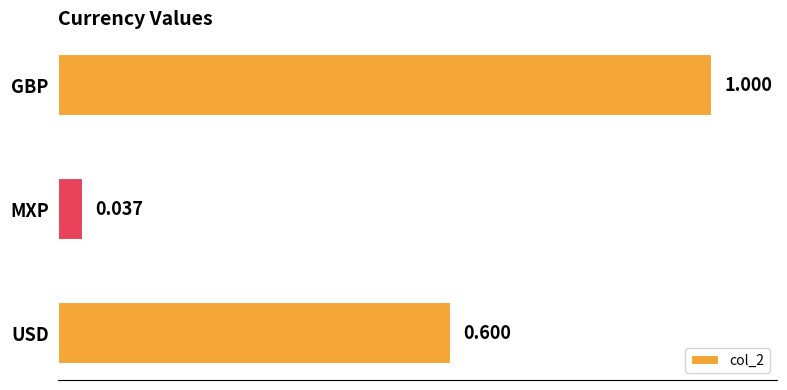

At which label is the value closest to 0?

MXP